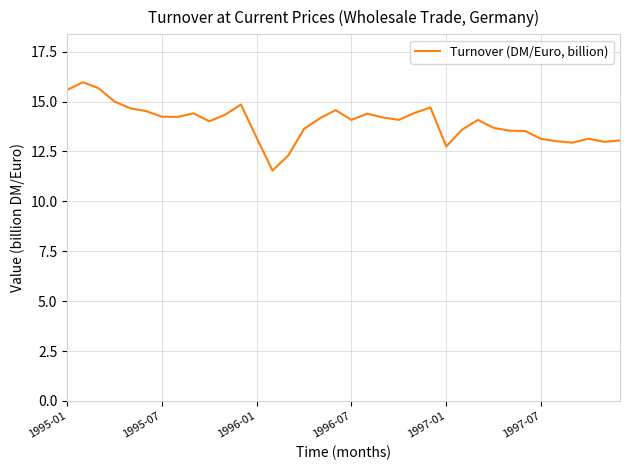

What is the smallest value displayed?

11.5